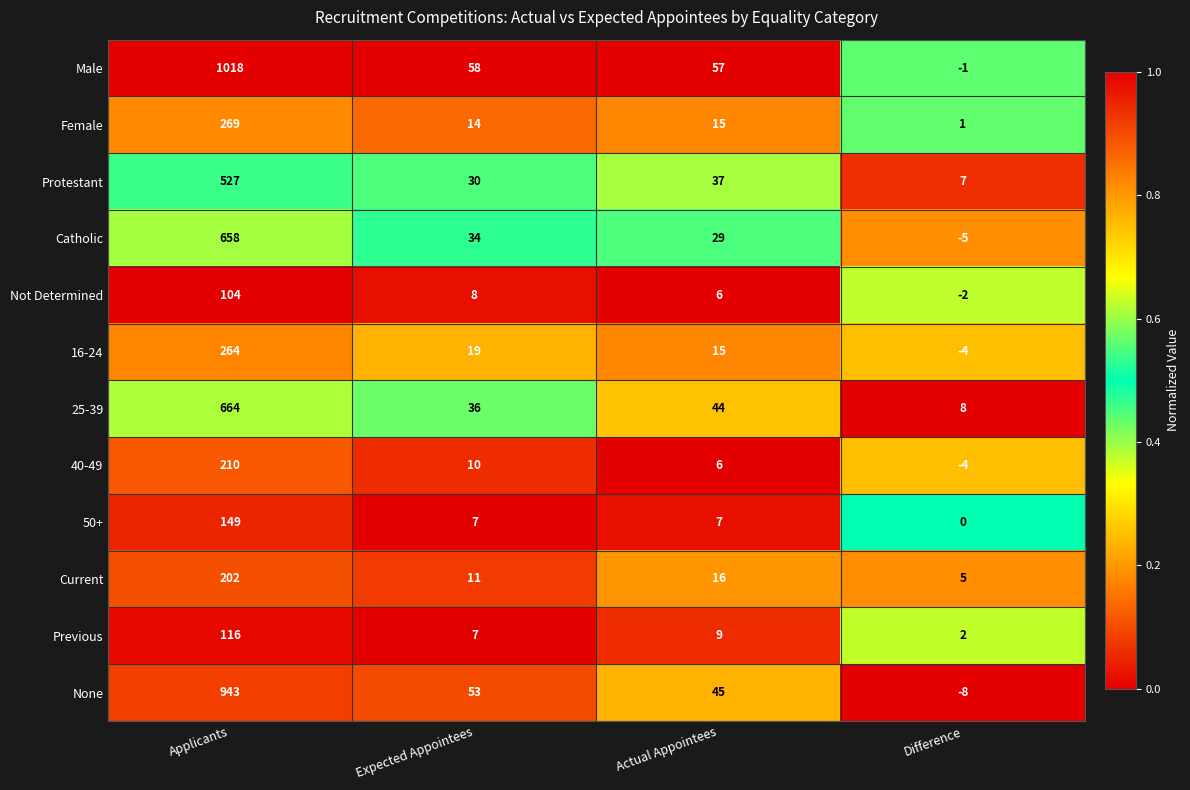

What is the total value across all series at Expected Appointees?

287